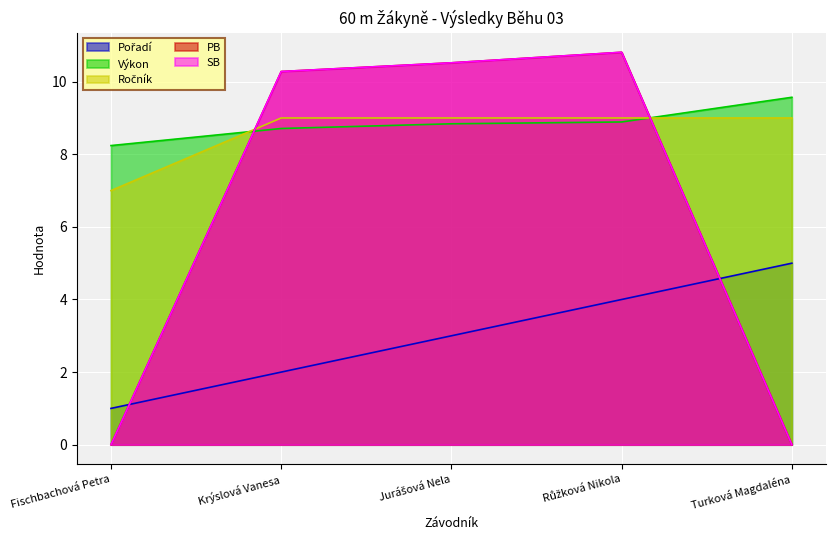

Rank the categories by SB value from highest to lowest.

Růžková Nikola, Jurášová Nela, Krýslová Vanesa, Fischbachová Petra, Turková Magdaléna